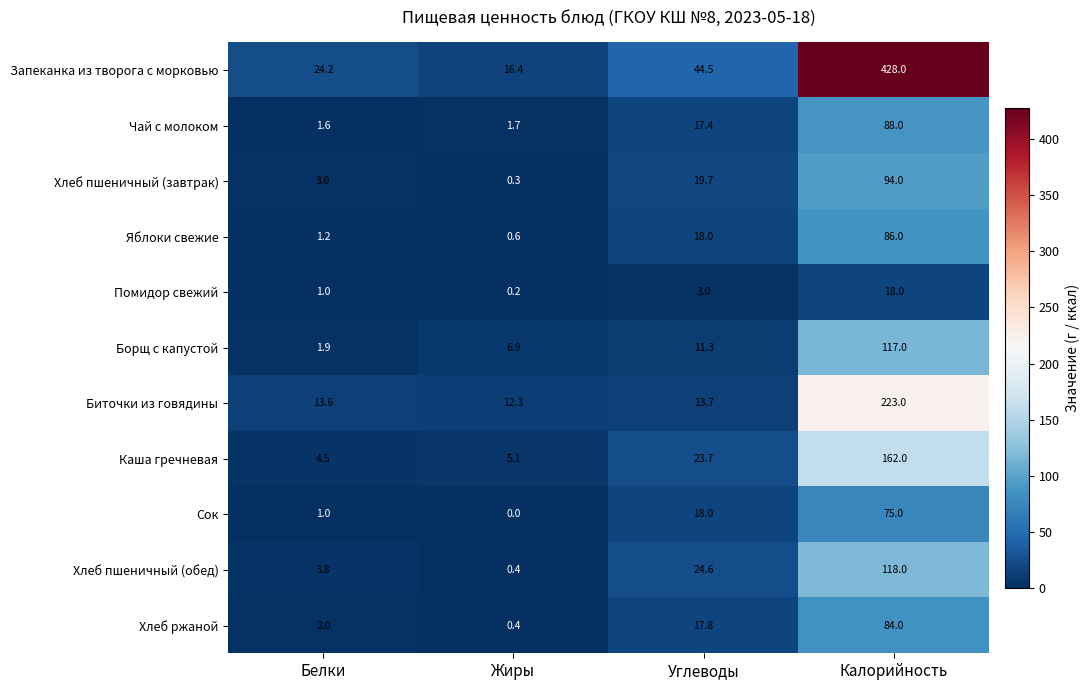

The Хлеб пшеничный (завтрак) series shows 131.0 at Калорийность. True or false?

False